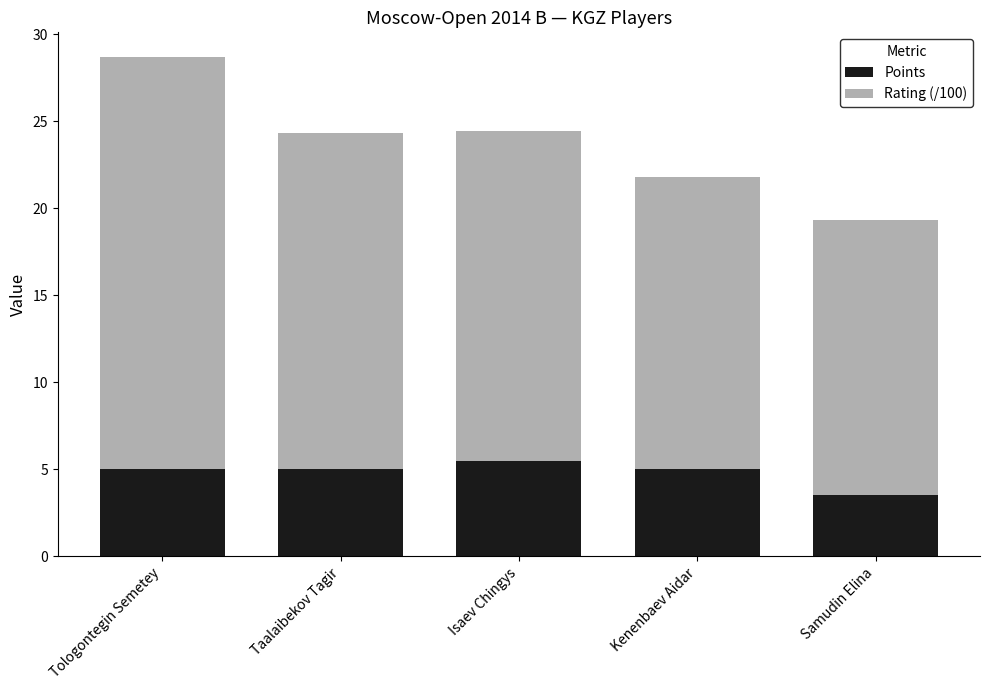

Are the bars horizontal?

No